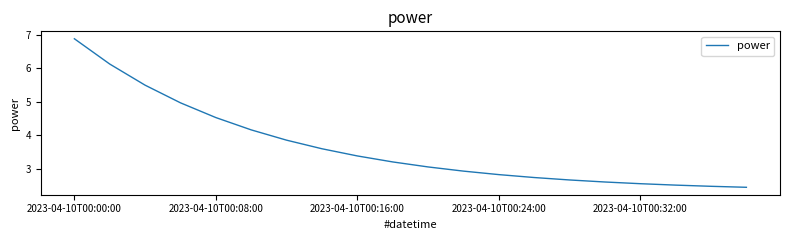

What is the difference between the maximum and minimum values?

4.4